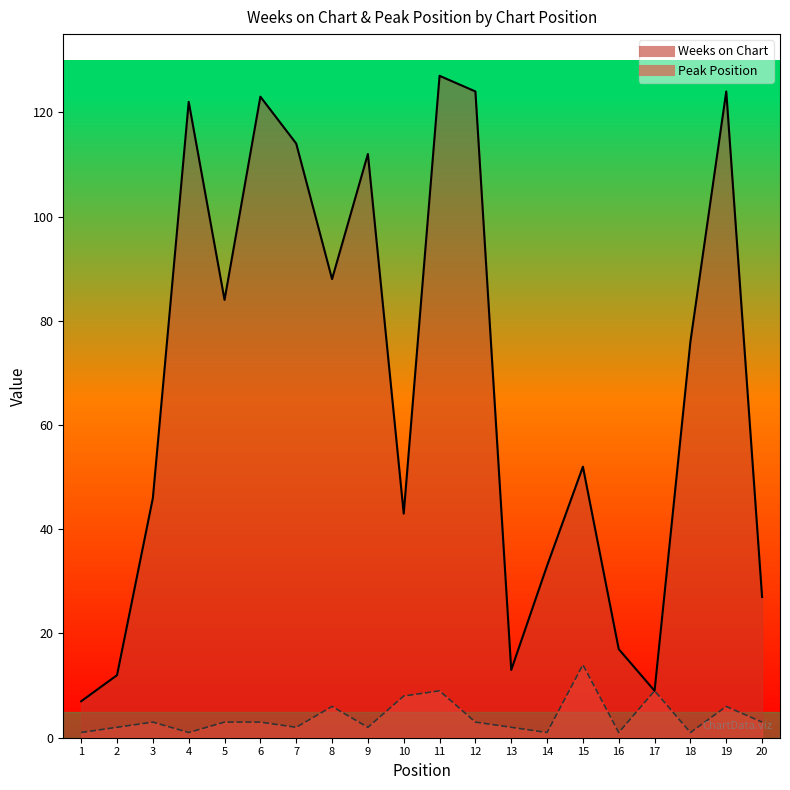

What is the difference between the highest and lowest values at 18?

75